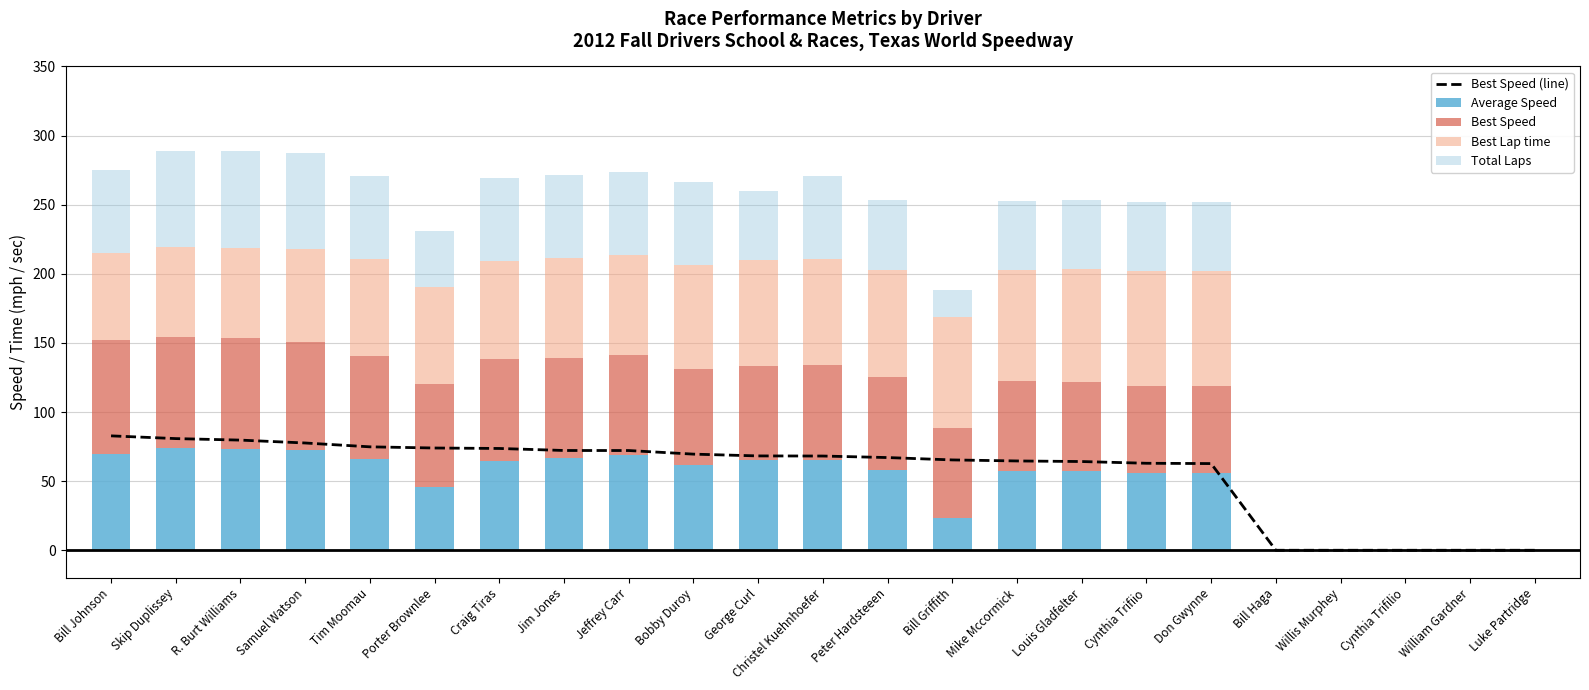

The Total Laps series shows 60.0 at Bobby Duroy. True or false?

True